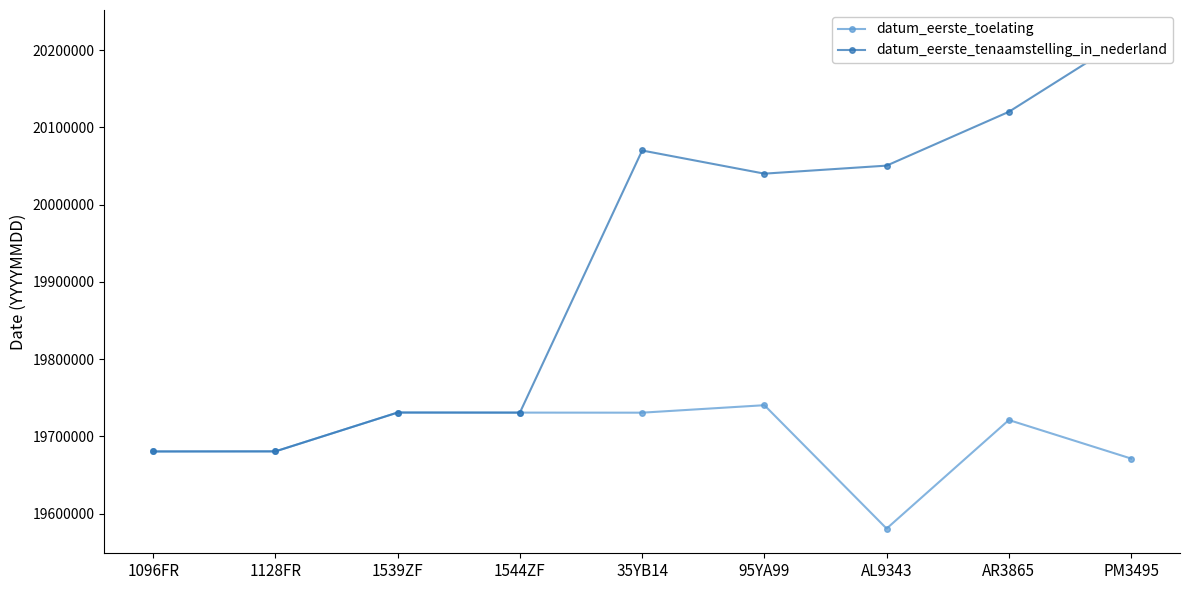

True or false: datum_eerste_toelating has a value of 8641148 at 1128FR.

False